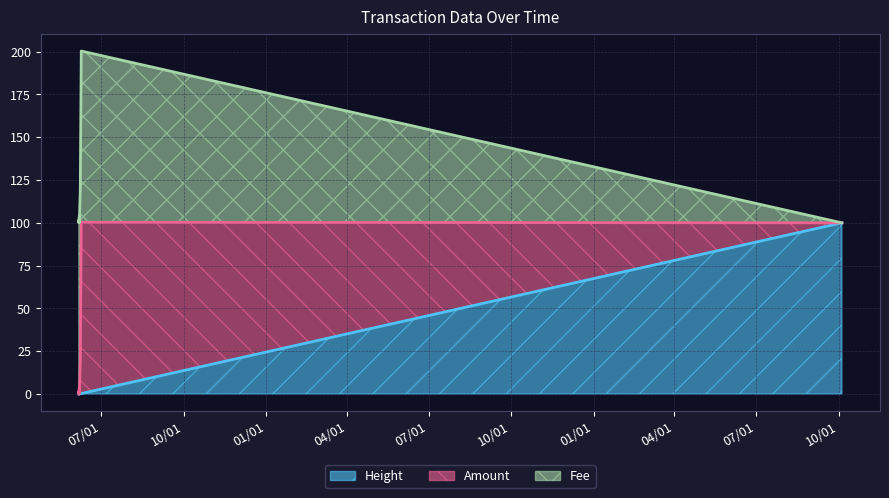

True or false: Fee line and Amount line cross at least once.

False